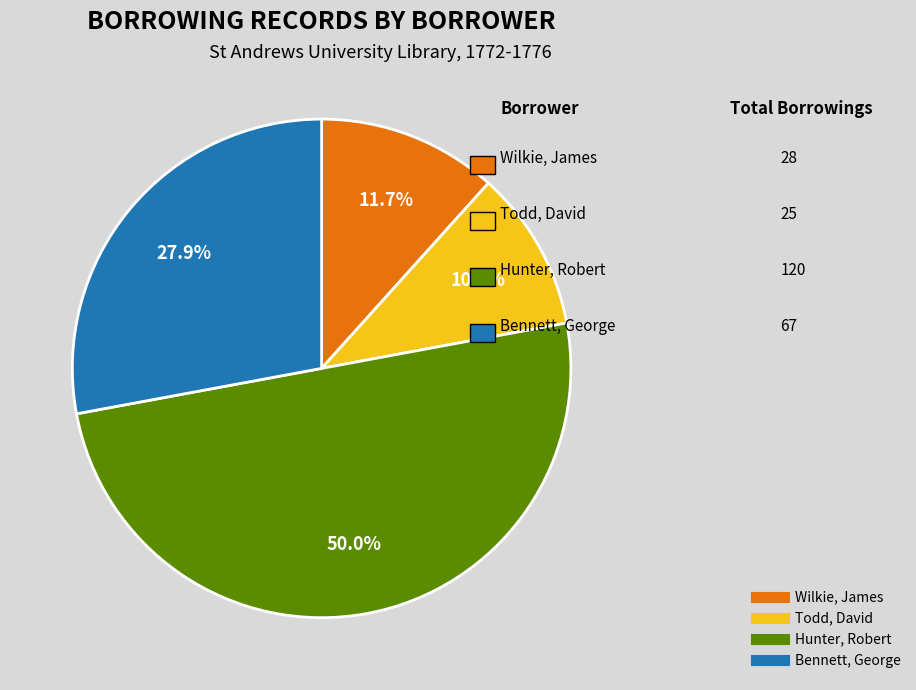

Which slice is the smallest?

Todd, David